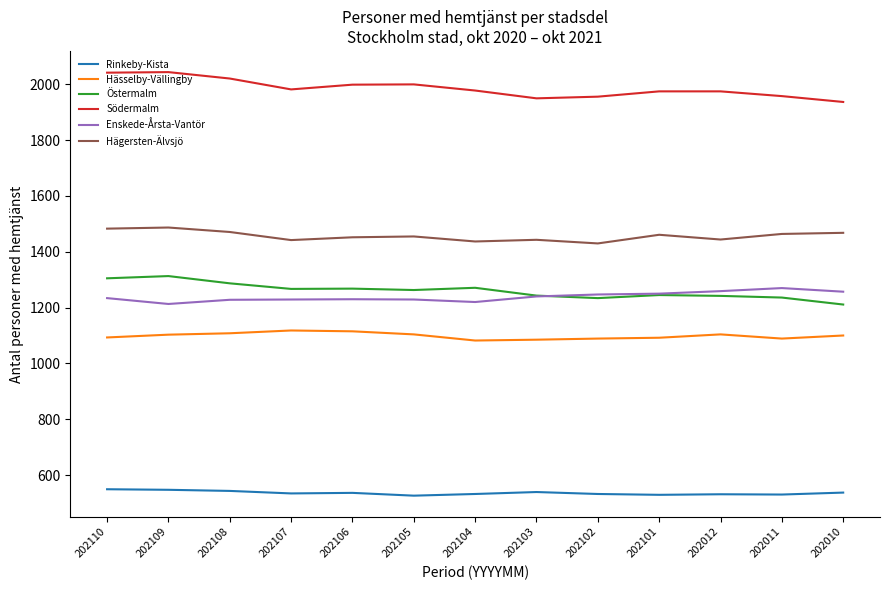

What is the highest value of the Östermalm series?

1313